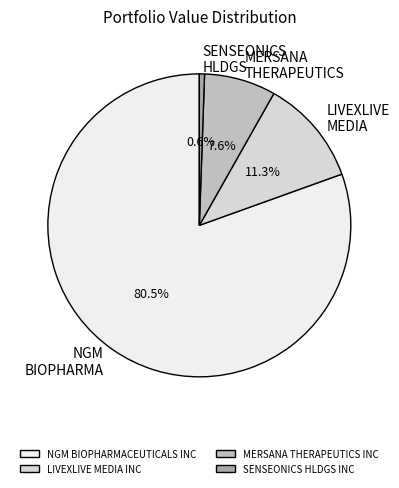

Does MERSANA THERAPEUTICS INC account for over 50% of the chart?

No